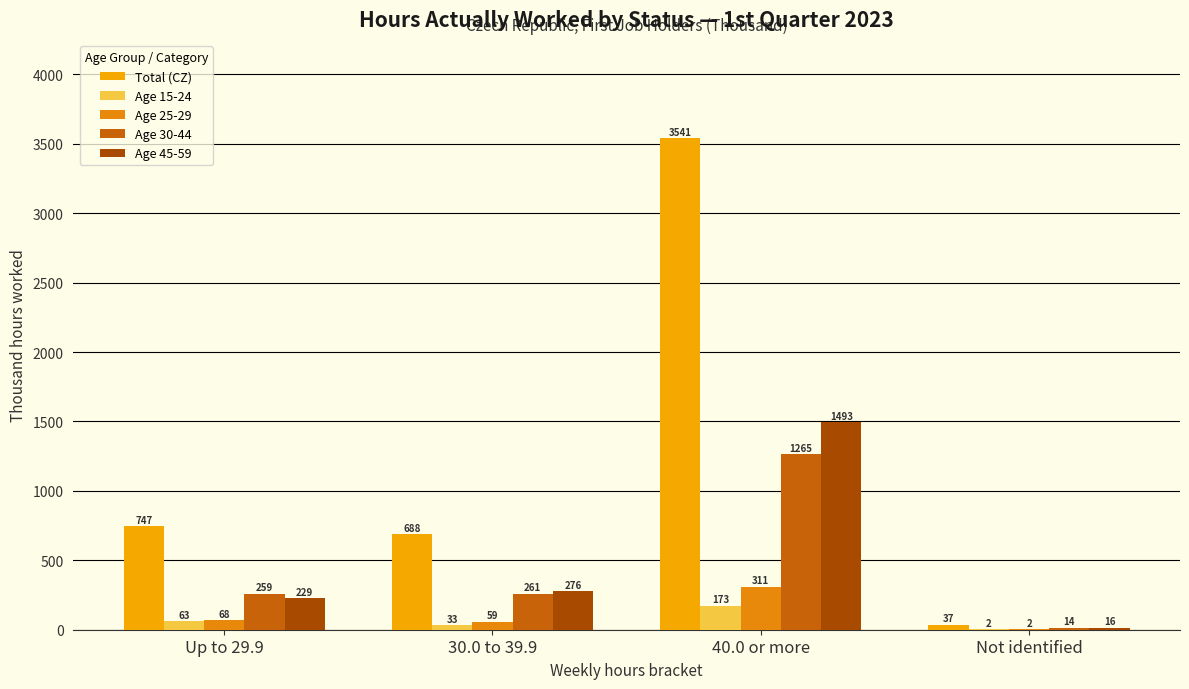

What is the smallest value displayed?

2.1